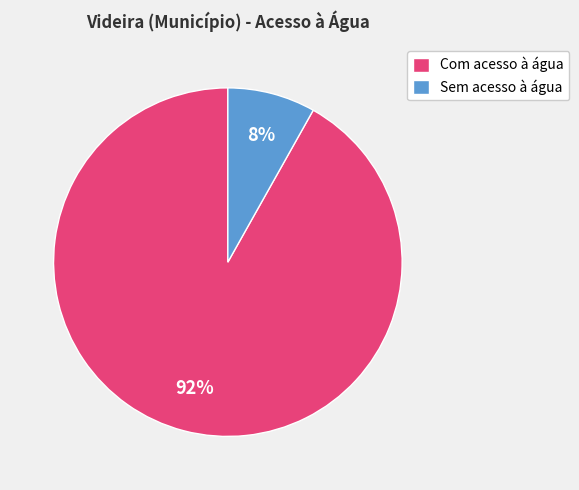

The Sem acesso à água slice represents 8% of the pie. True or false?

True